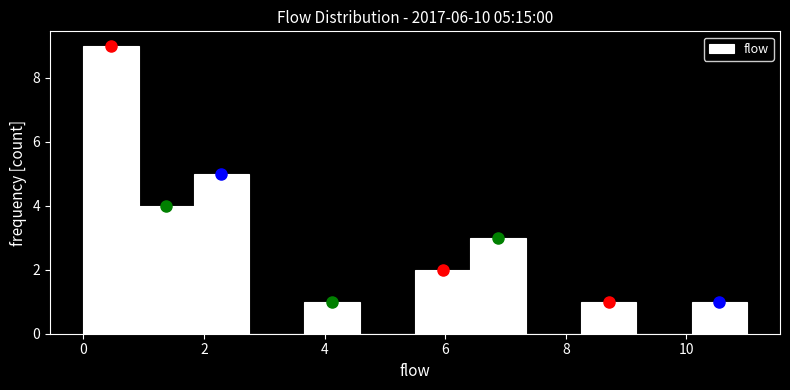

Over which range of the x-axis is the bar tallest?

0.0 to 1.0